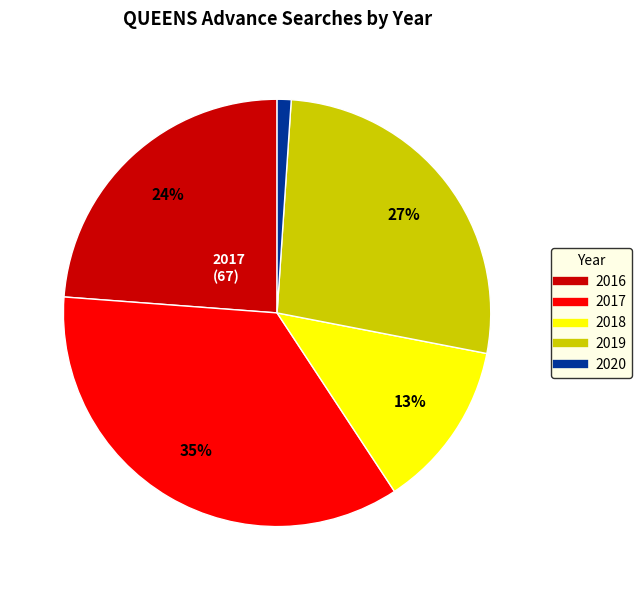

How many slices are in this pie chart?

5